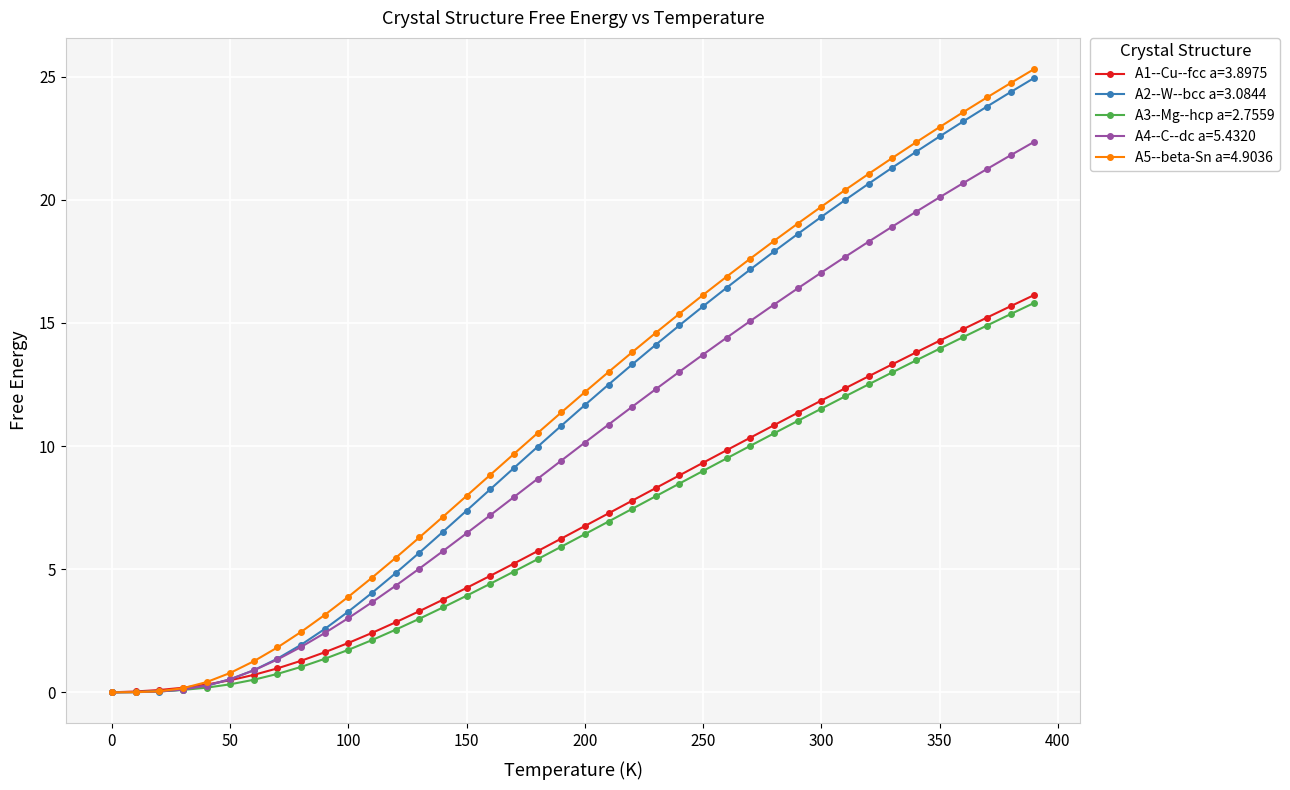

What is the sum of all A4--C--dc a=5.4320 values?

399.8